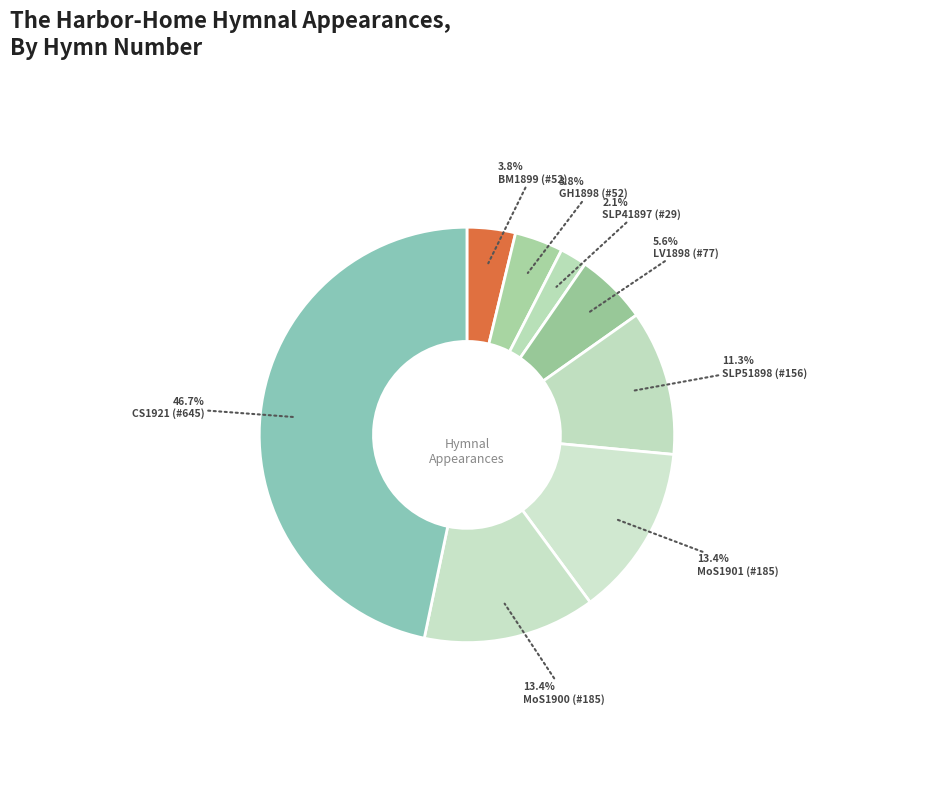

To the nearest percent, what is the average slice percentage?

12%